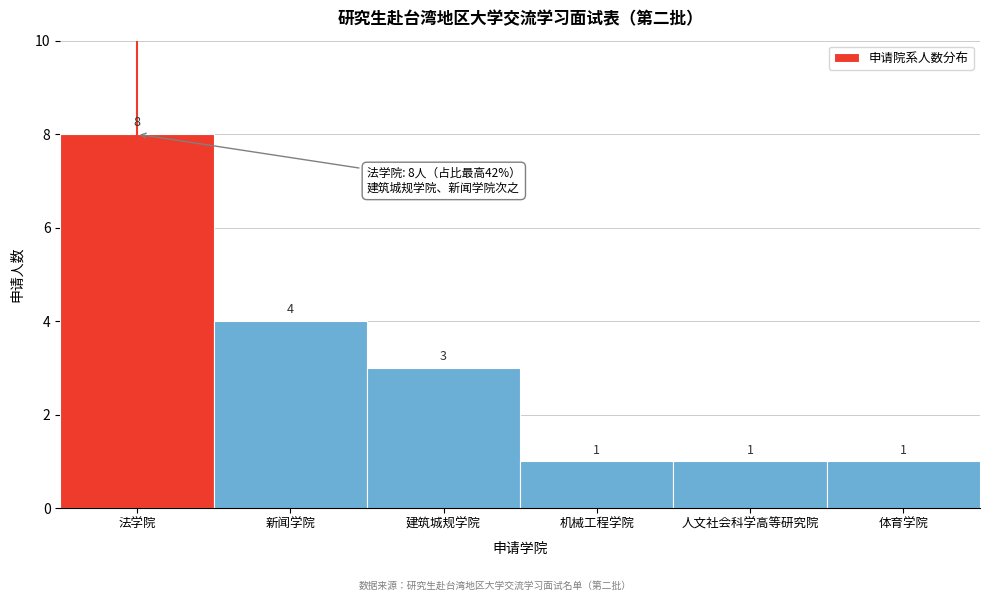

Reading right to left, transcribe all the data shown in this chart.

体育学院=1	人文社会科学高等研究院=1	机械工程学院=1	建筑城规学院=3	新闻学院=4	法学院=8